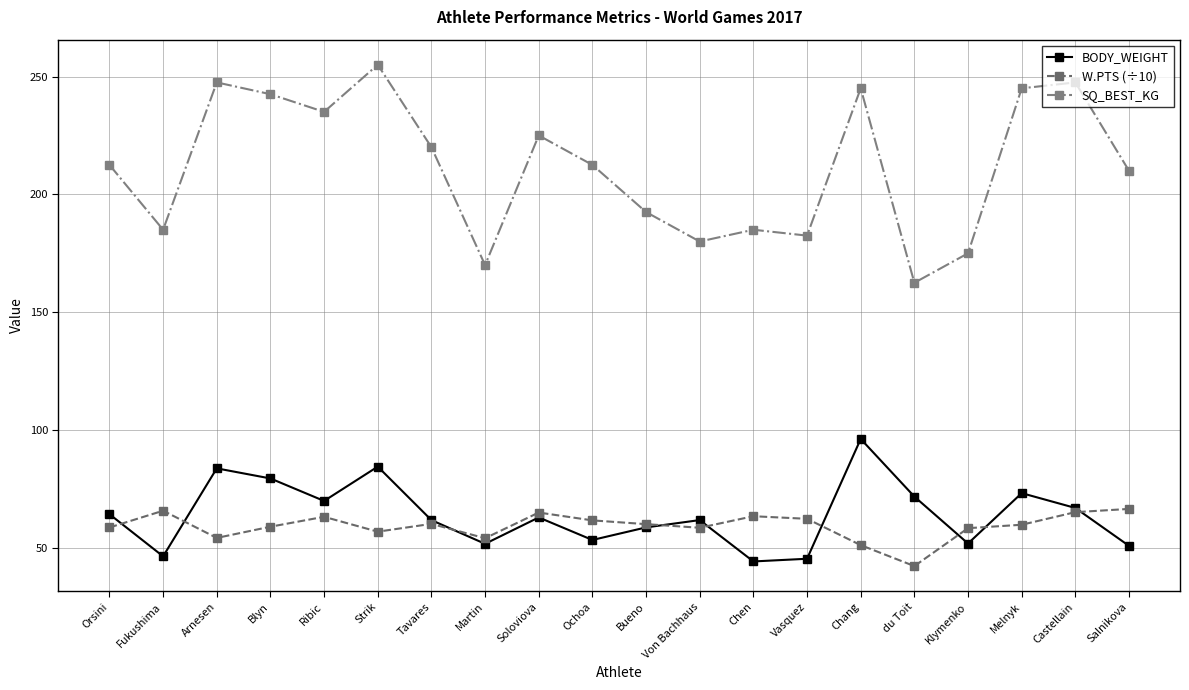

How many times do BODY_WEIGHT and W.PTS (÷10) cross each other?

9